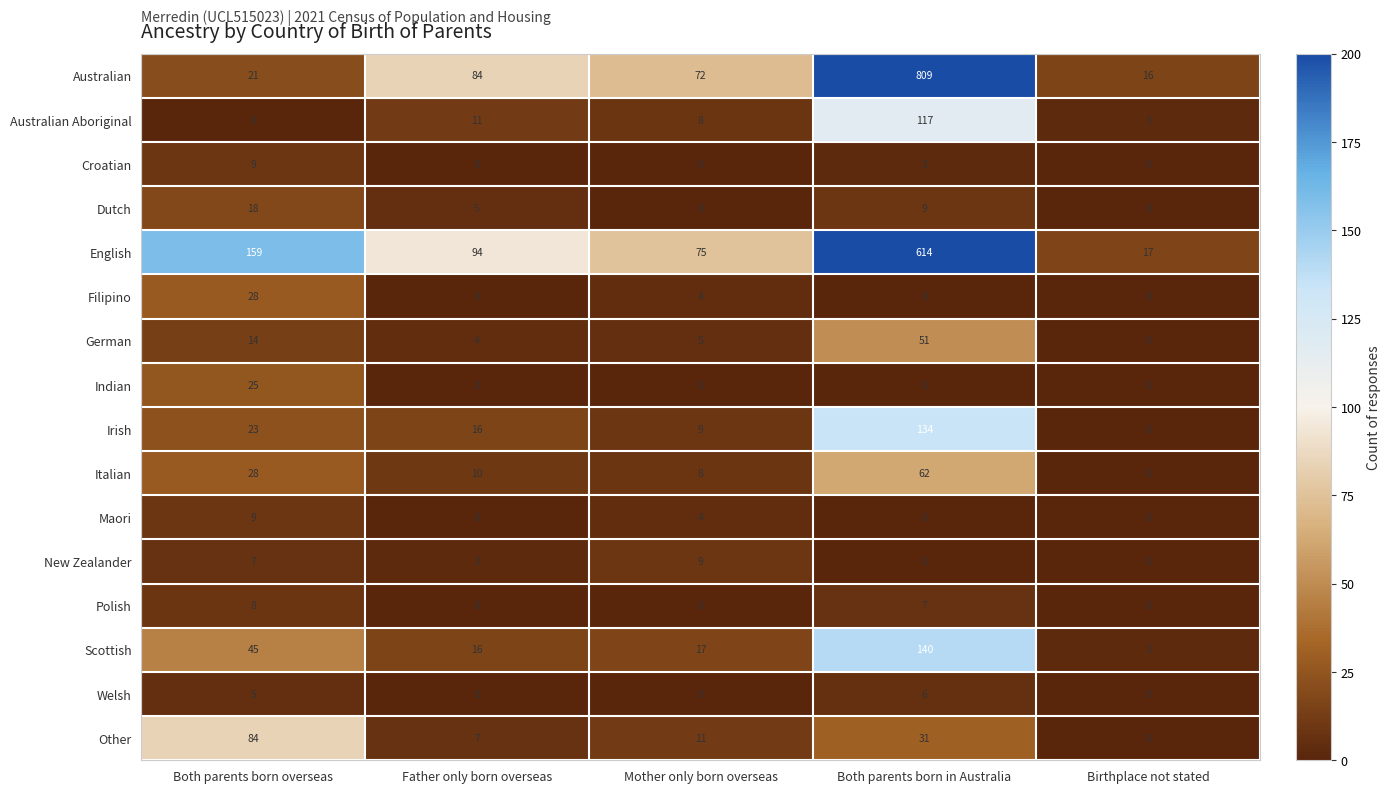

At how many categories does at least one series exceed 782?

1